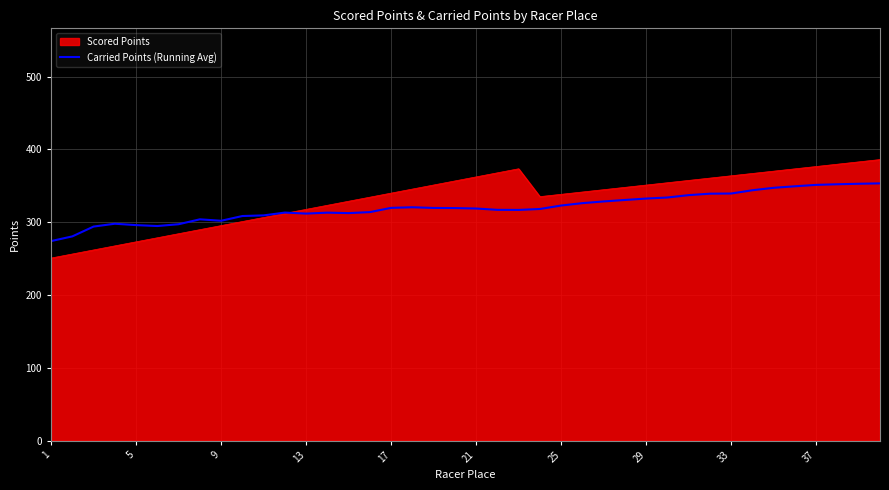

What is the smallest value displayed?

250.7